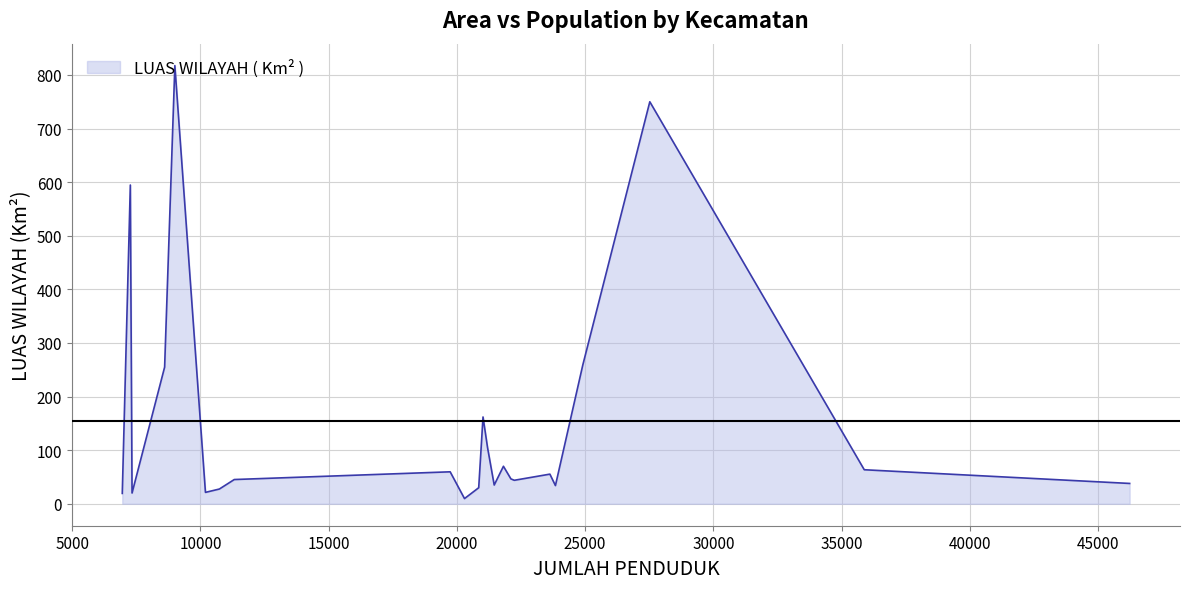

What is the maximum value shown in the chart?

817.5